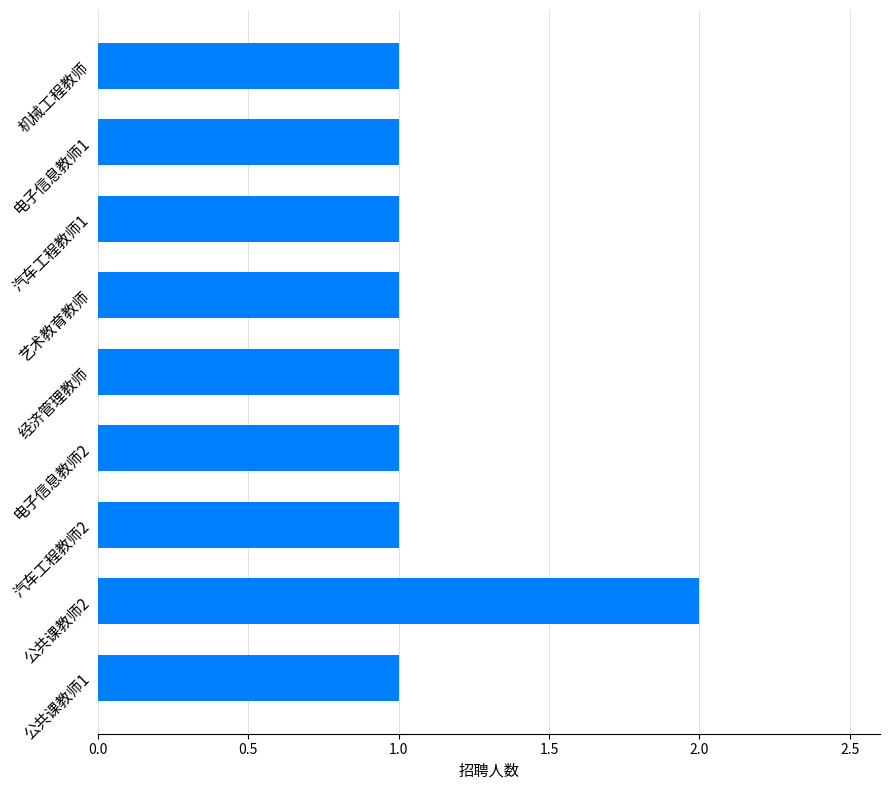

What is the maximum value shown in the chart?

2